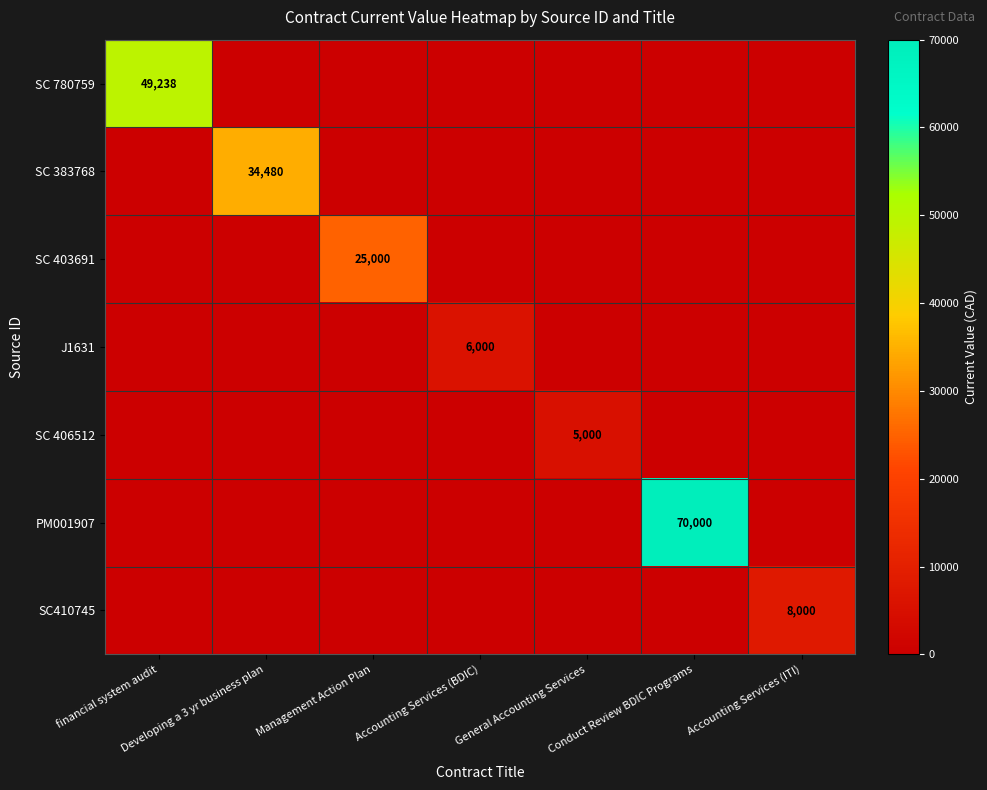

Is the value of J1631 at financial system audit greater than the value of PM001907 at Accounting Services (BDIC)?

No